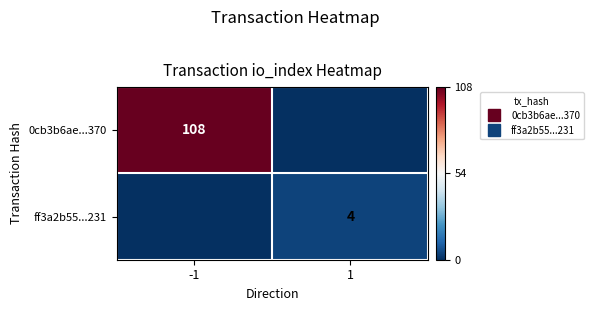

Count the number of categories in the chart.

2